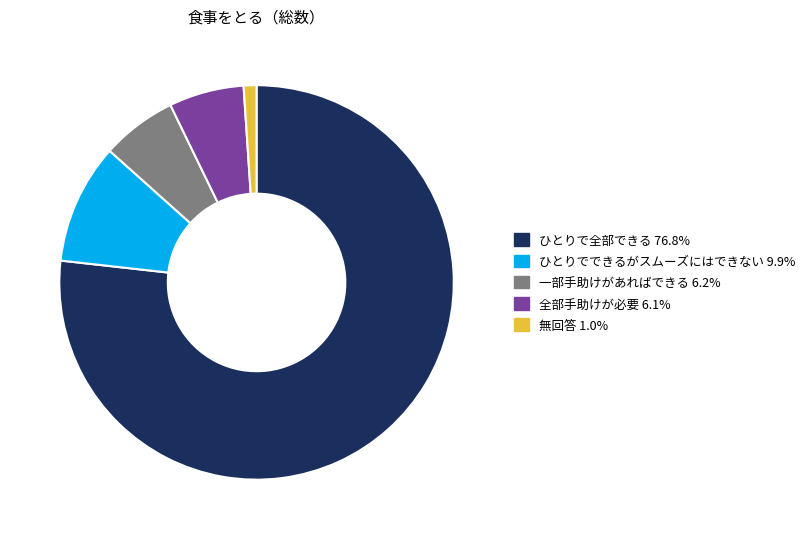

Which category has the smallest portion of the pie?

無回答